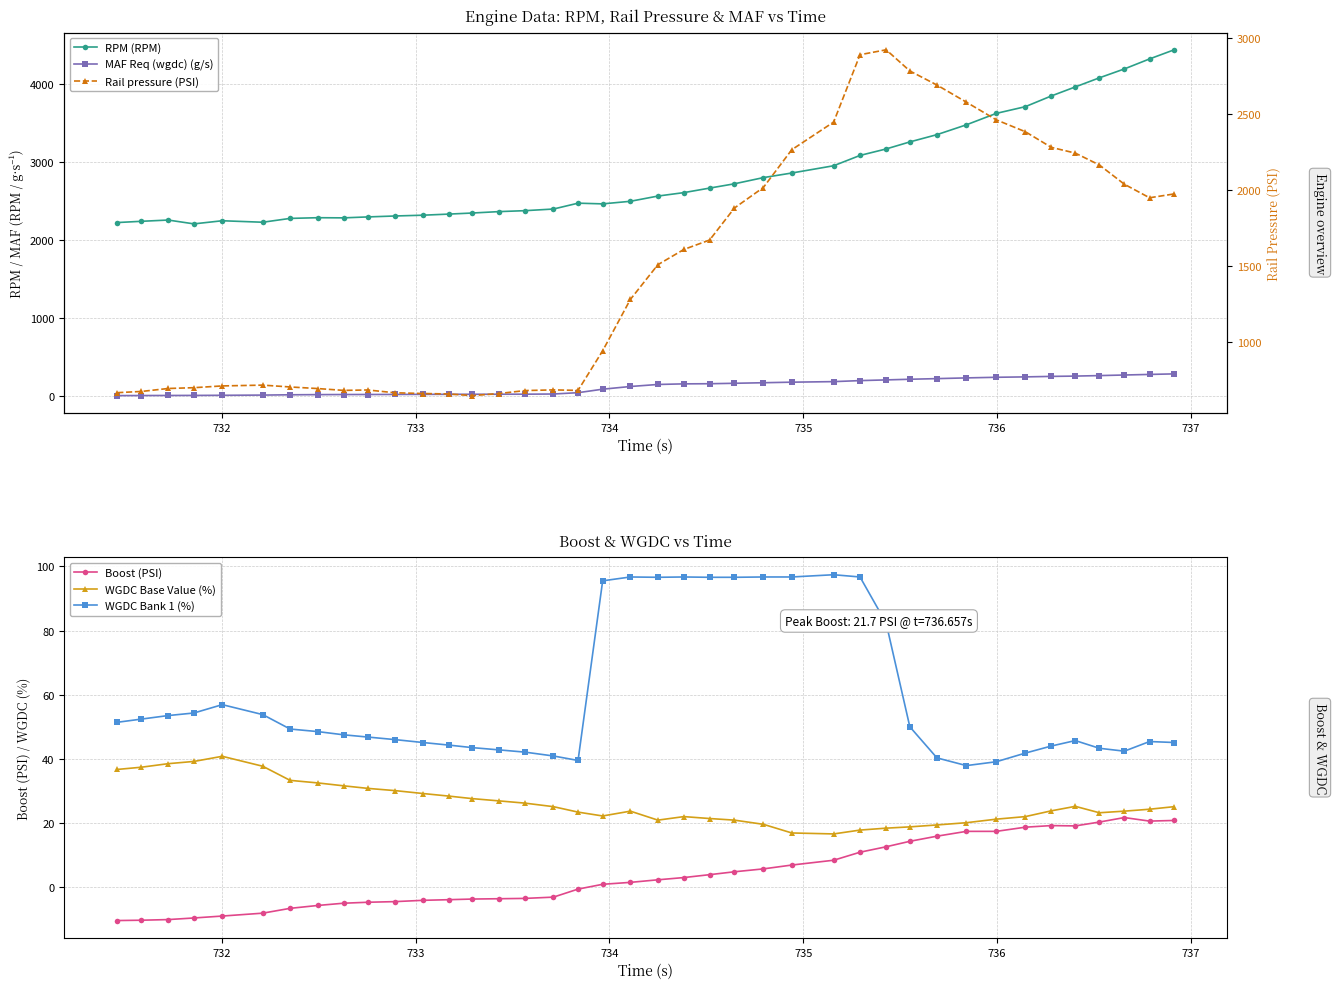

How many values in the WGDC Base Value (%) series are below 24?

20